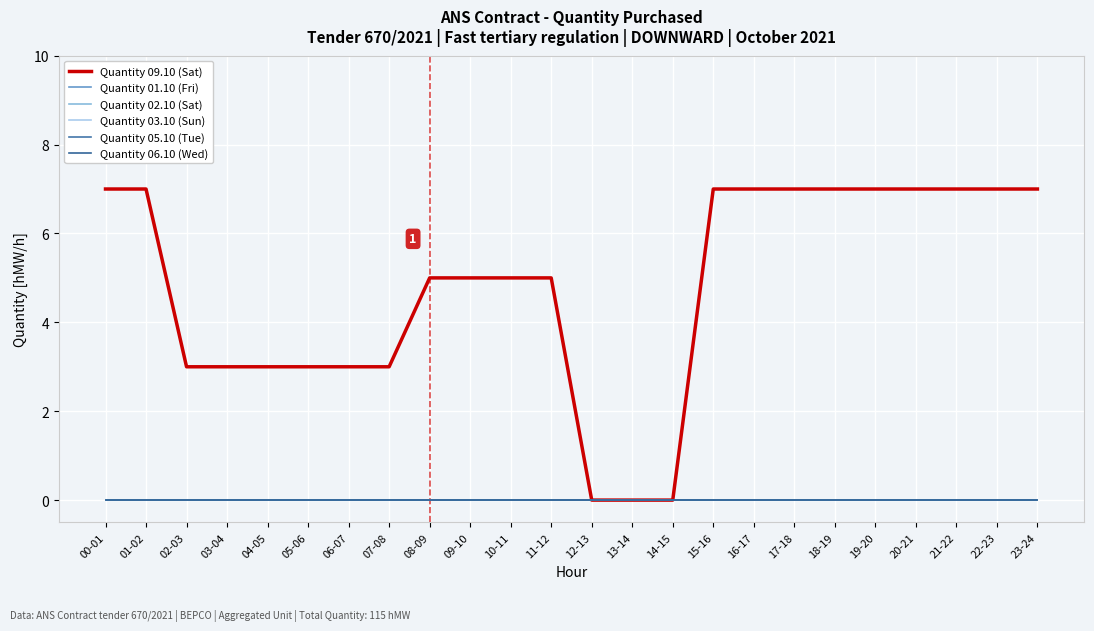

Rank the series by their maximum value, from highest to lowest.

Quantity 09.10 (Sat), Quantity 01.10 (Fri), Quantity 02.10 (Sat), Quantity 03.10 (Sun), Quantity 05.10 (Tue), Quantity 06.10 (Wed)